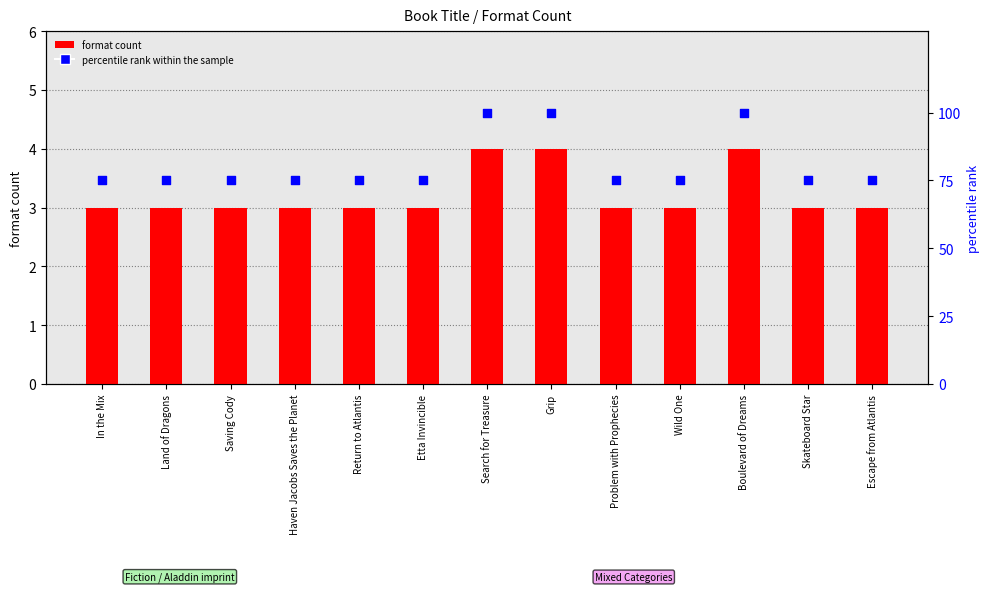

Is the value of percentile rank within the sample at Land of Dragons greater than the value of format count at Haven Jacobs Saves the Planet?

Yes